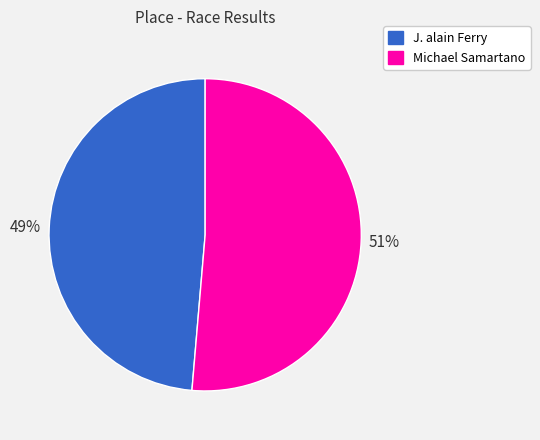

Do J. alain Ferry and Michael Samartano together represent more than half of the pie?

Yes